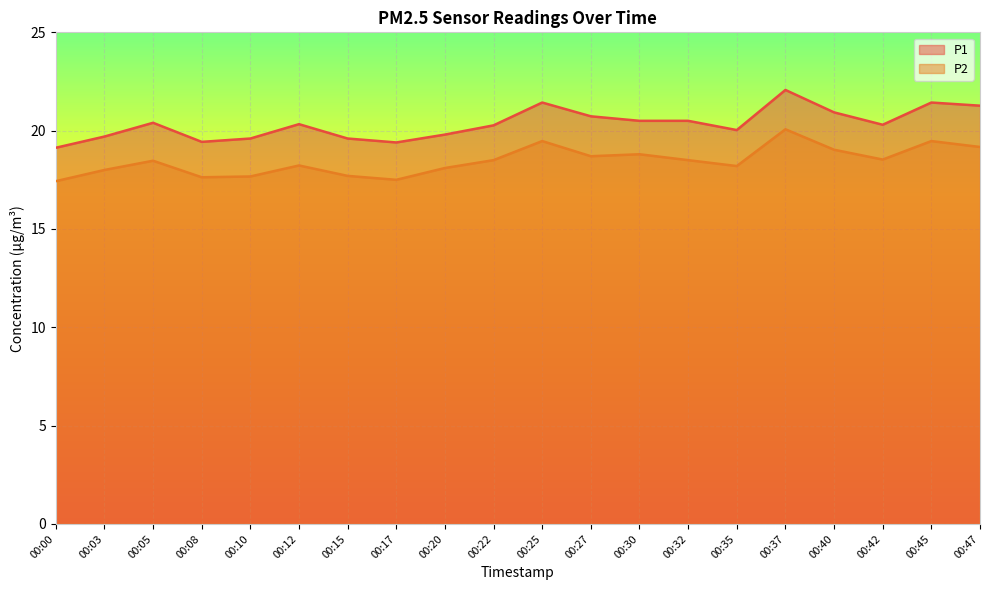

Is it true that P2 equals 31.0 at 00:17?

False